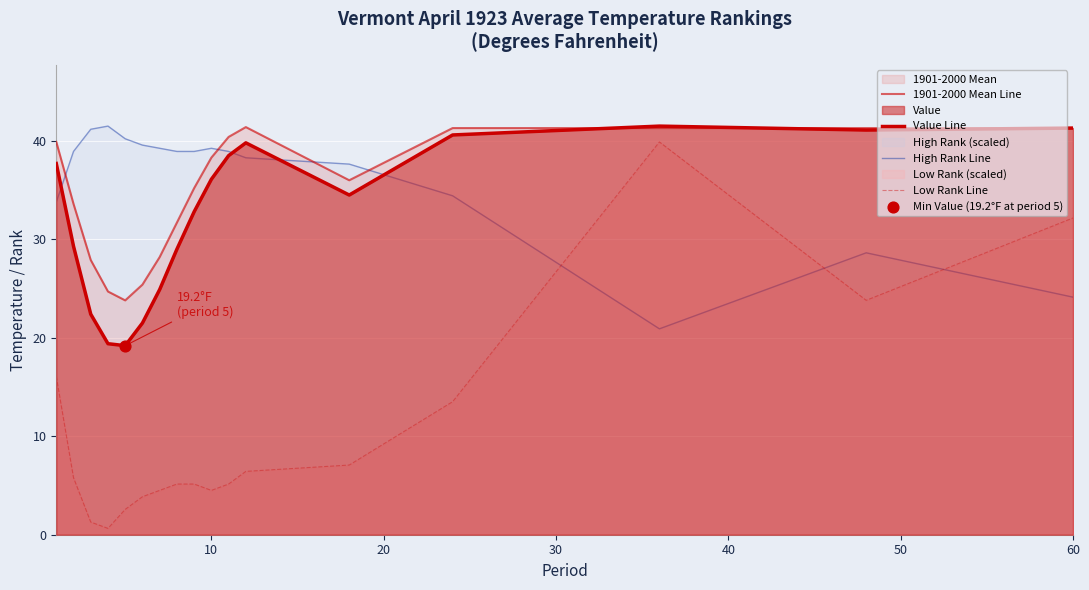

Which series has the largest Y range (max minus min)?

Low Rank Line